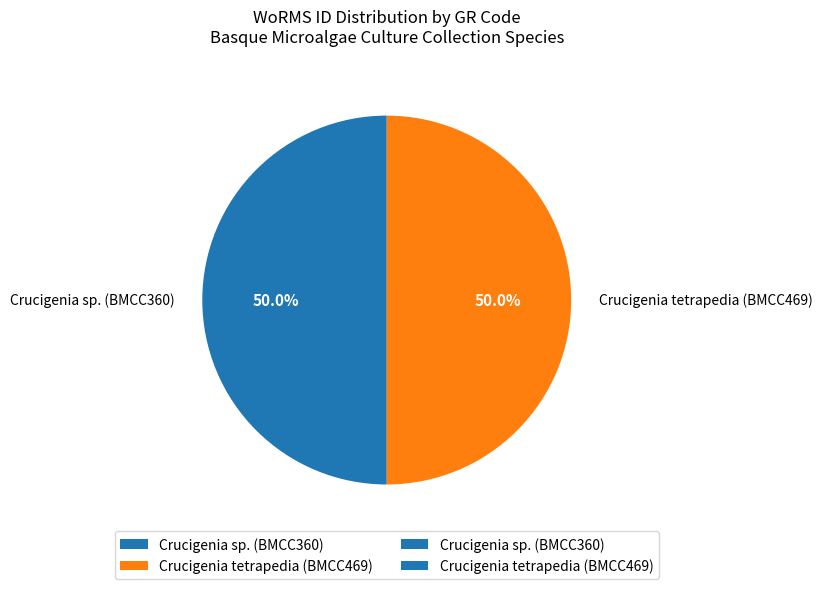

What is the ratio of the value at Crucigenia sp. (BMCC360) to the value at Crucigenia tetrapedia (BMCC469)?

1.0